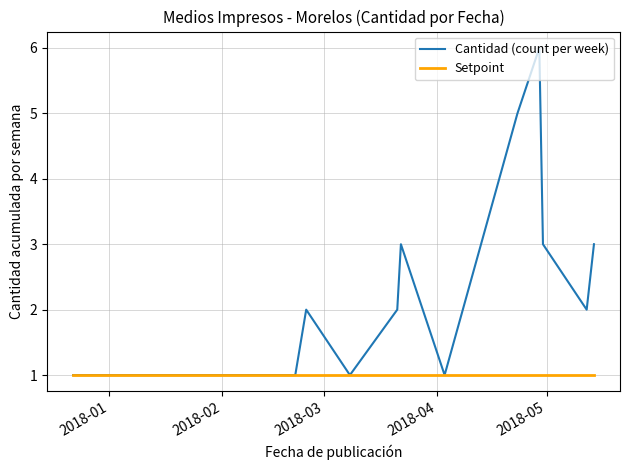

Reading left to right, what are all the values shown in this chart?

Cantidad (count per week): 1	1	1	1	2	1	2	3	2	1	5	6	3	2	3
Setpoint: 1	1	1	1	1	1	1	1	1	1	1	1	1	1	1